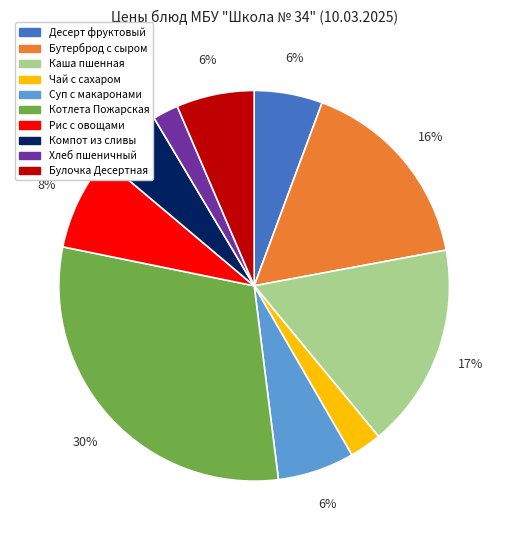

To the nearest percent, what is the difference between the largest and smallest slice percentages?

28%